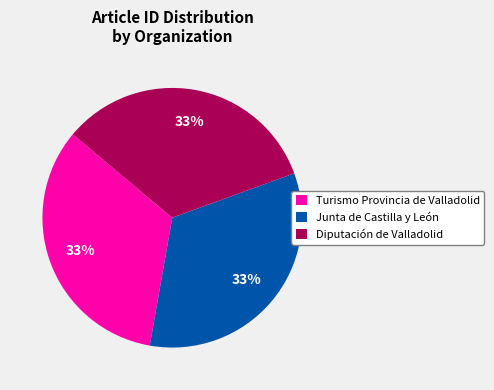

Combined, do Turismo Provincia de Valladolid and Junta de Castilla y León account for over 50%?

Yes